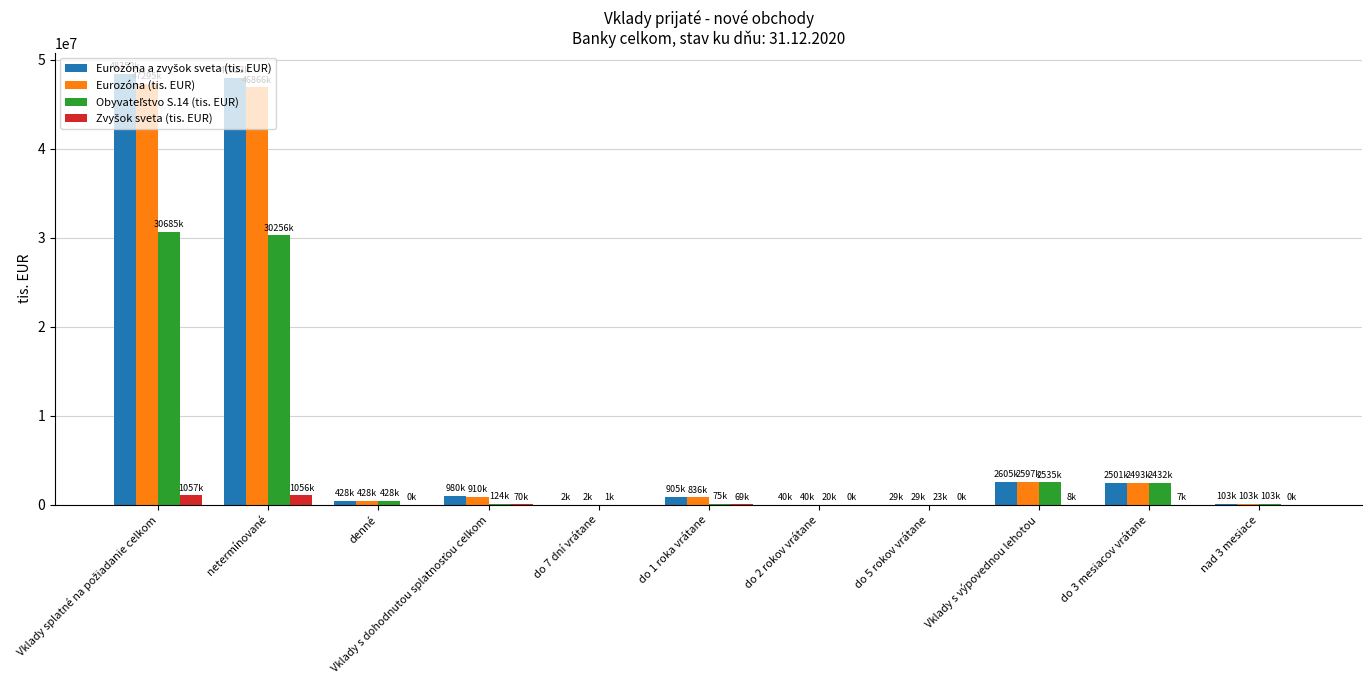

What is the sum of all Eurozóna (tis. EUR) values?

101603267